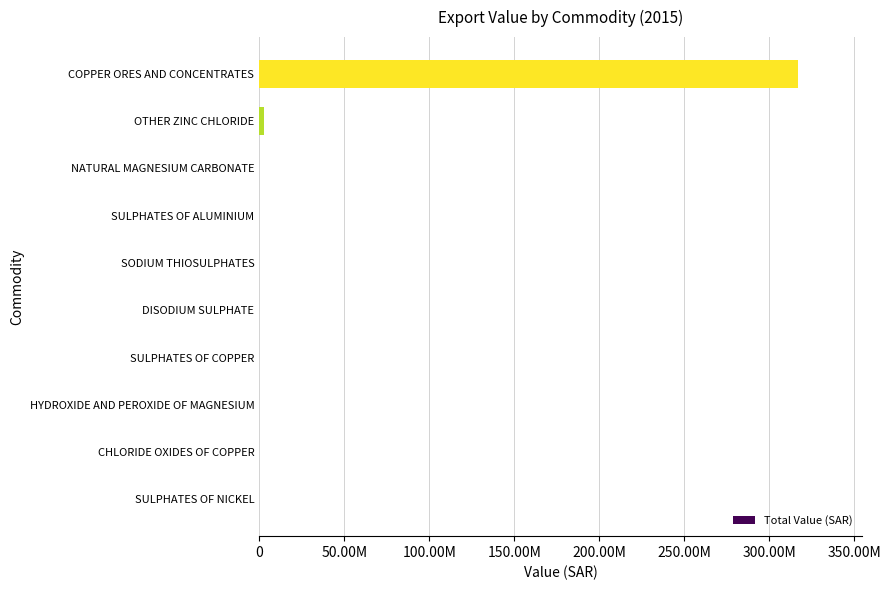

What is the maximum value shown in the chart?

316697112